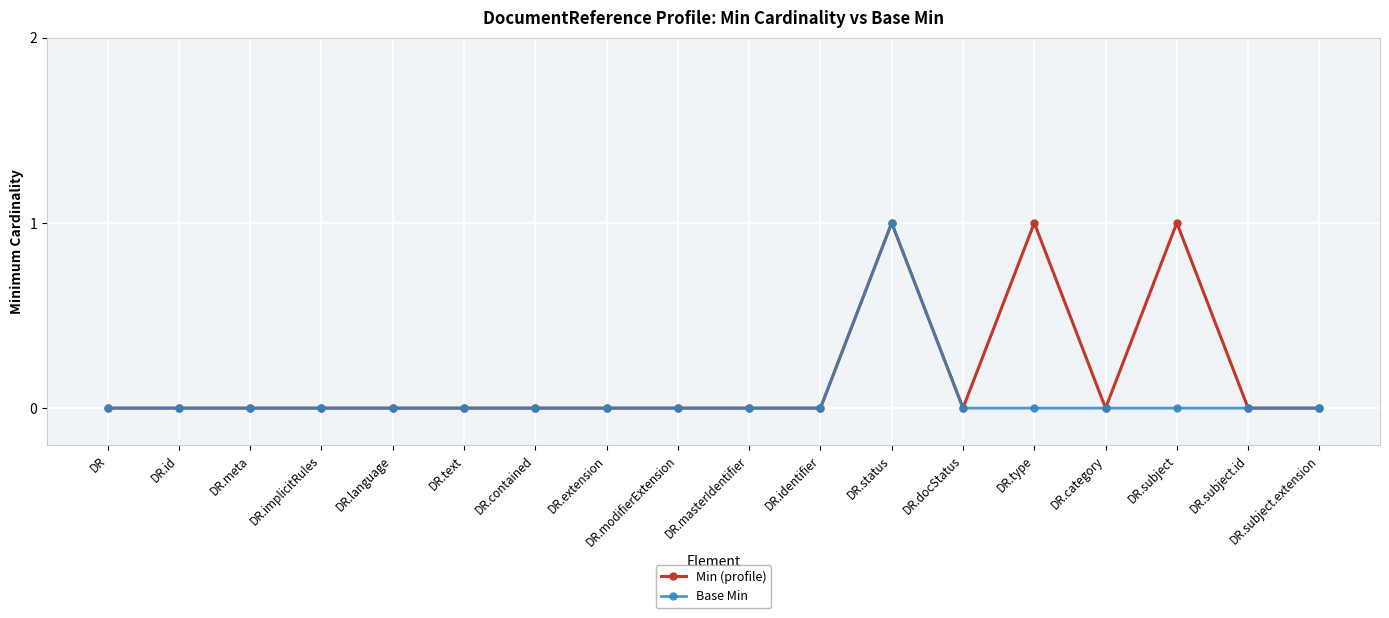

Rank the series by their average value, from highest to lowest.

Min (profile), Base Min